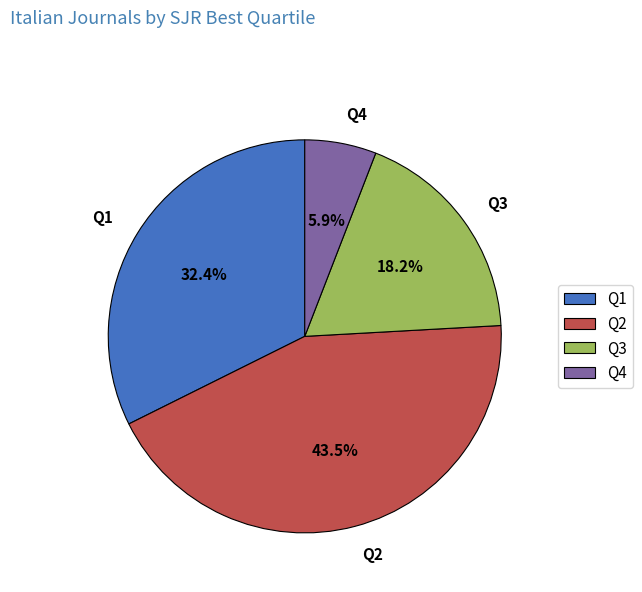

How many slices are in this pie chart?

4